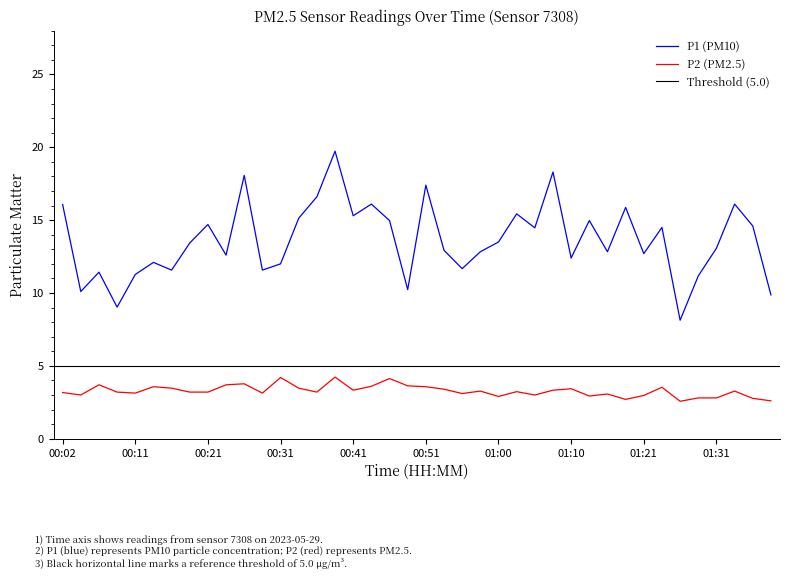

What is the total value across all series at 01:08?

21.6